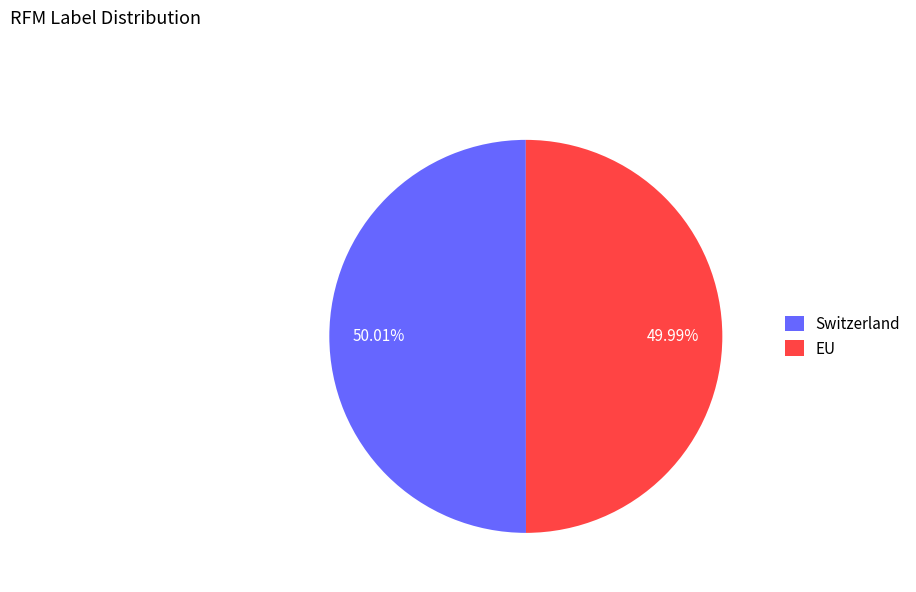

To the nearest percent, what percentage of the pie is EU?

50%